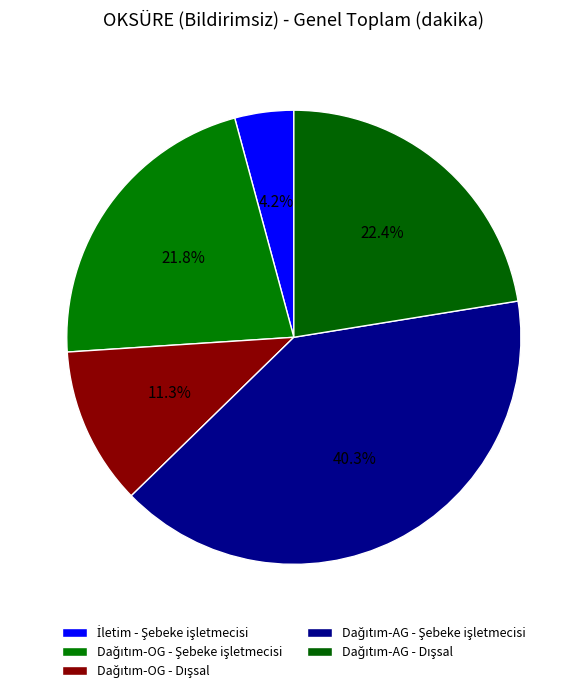

How many segments does this pie chart have?

5